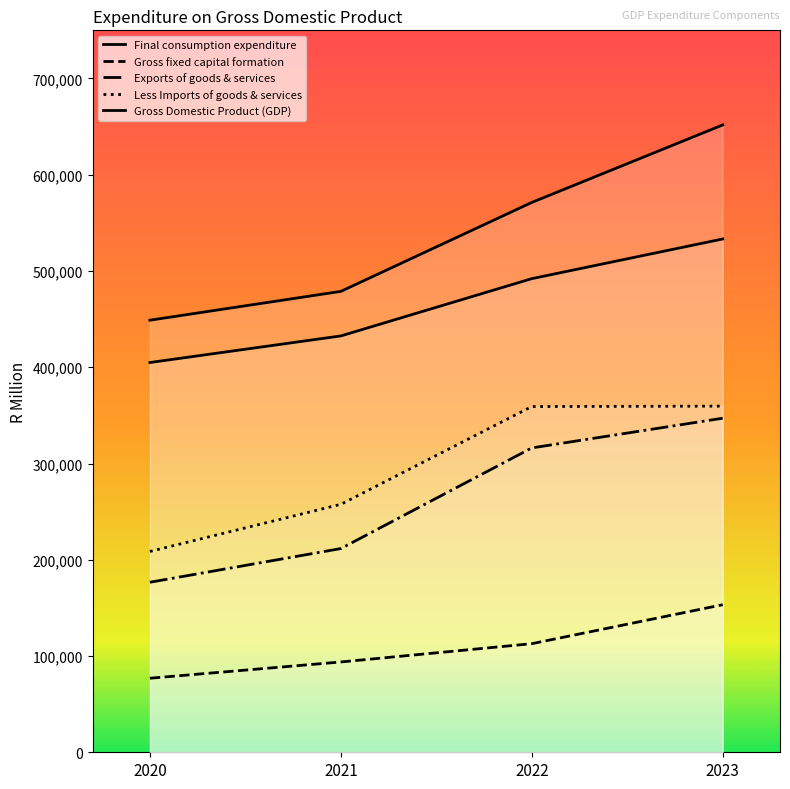

Count the Final consumption expenditure values in the range 432528 to 533244.

3